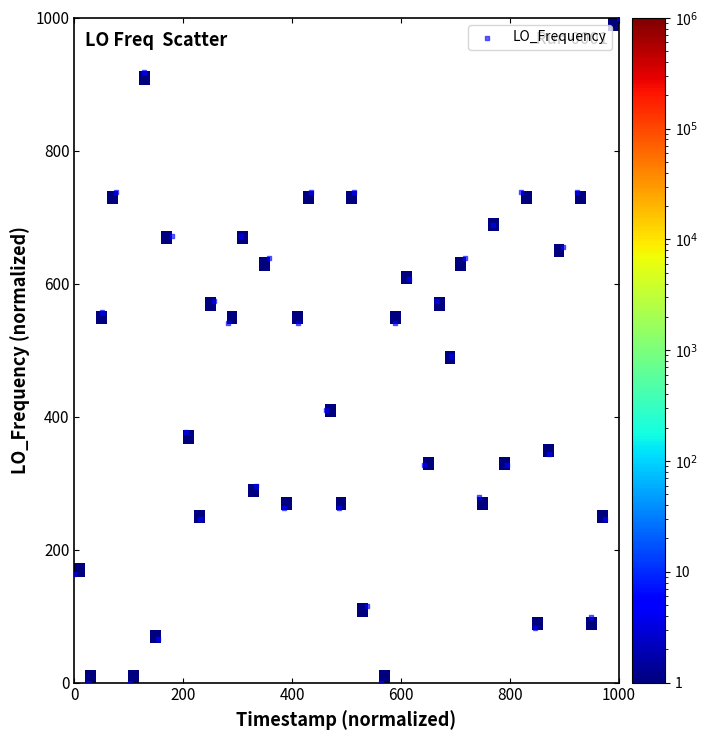

What is the range of Y values (max minus min)?

1000.0